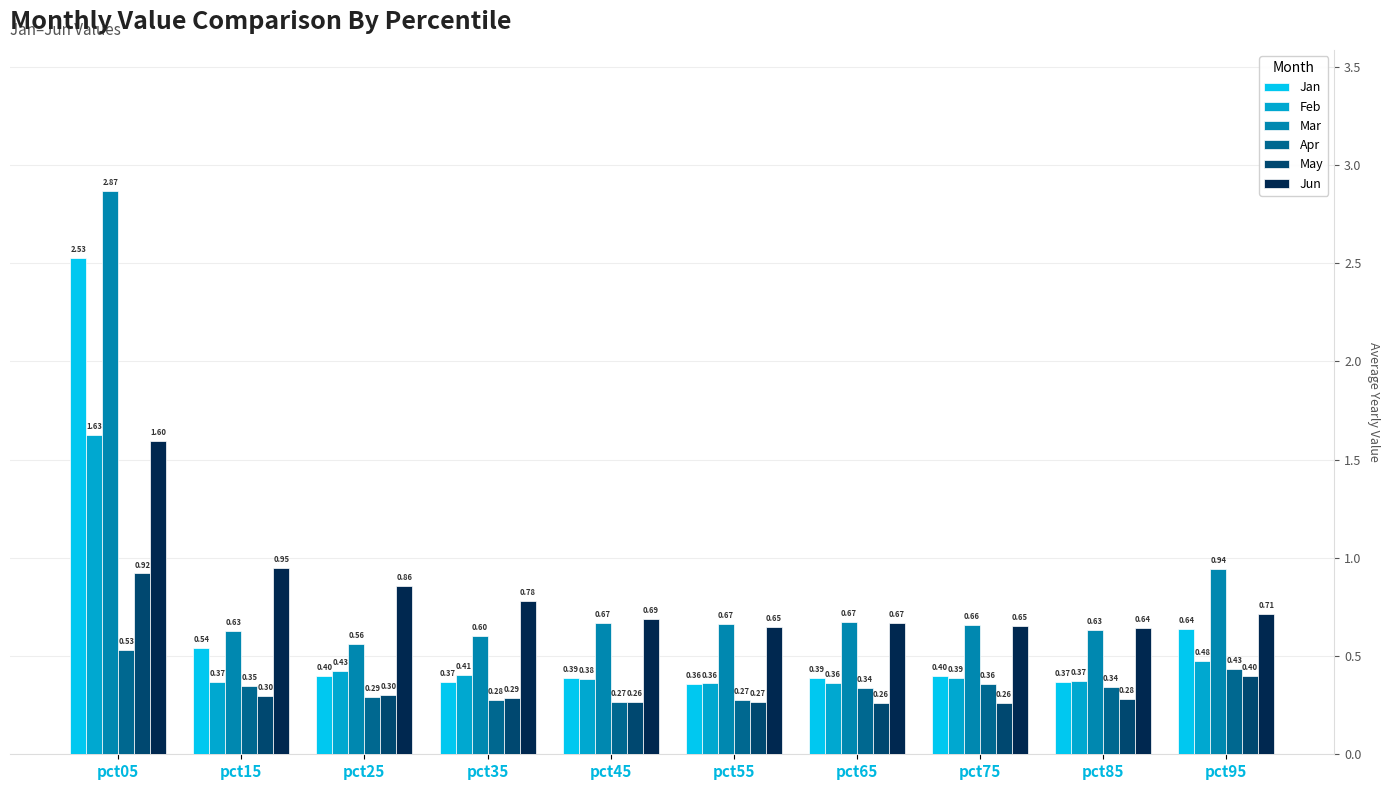

Which label corresponds to the largest value in the chart?

pct05